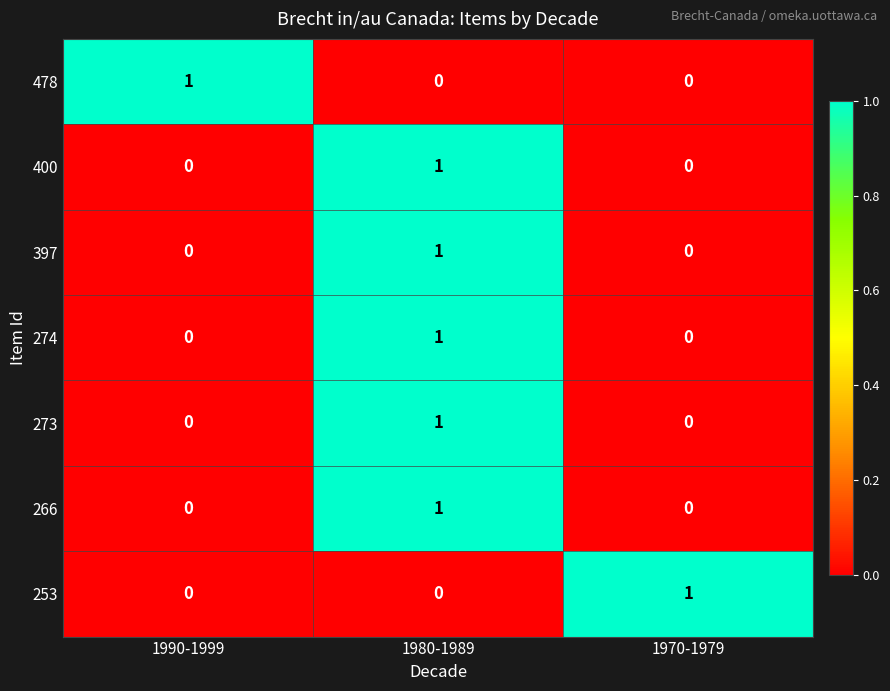

Reading left to right, list all the values displayed in this chart.

478: 1	0	0
400: 0	1	0
397: 0	1	0
274: 0	1	0
273: 0	1	0
266: 0	1	0
253: 0	0	1